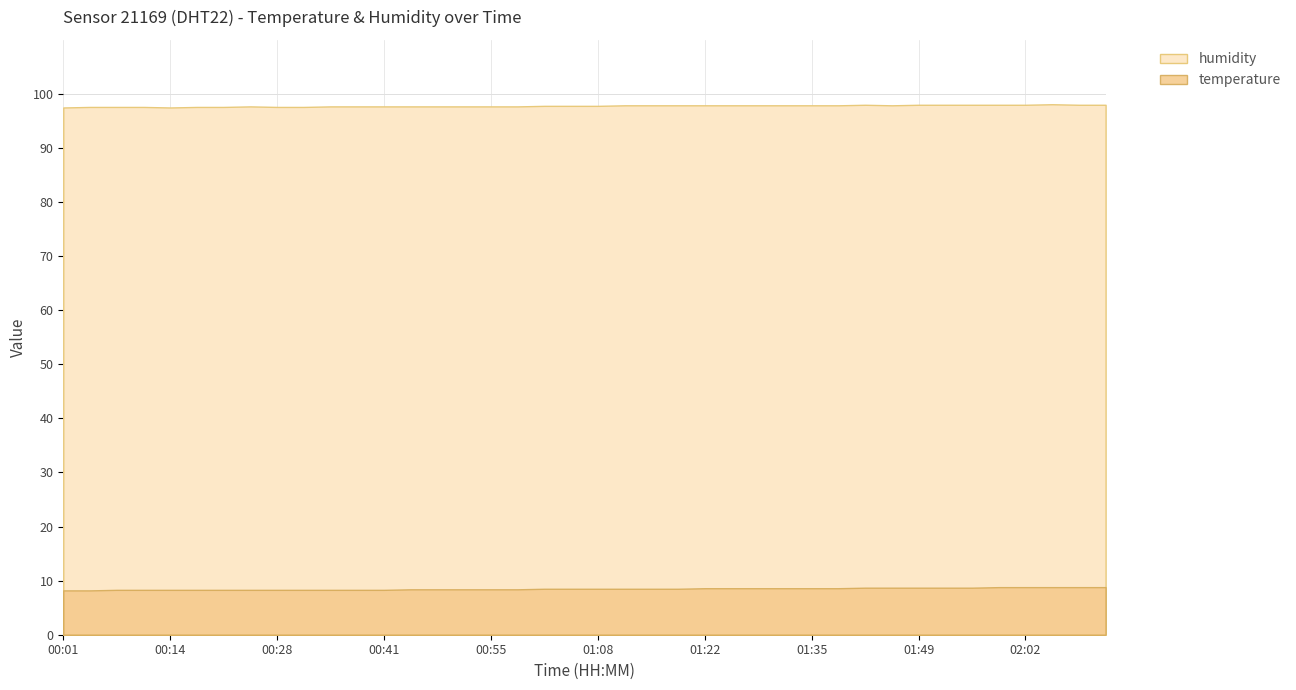

What position from the left is 00:35?

11